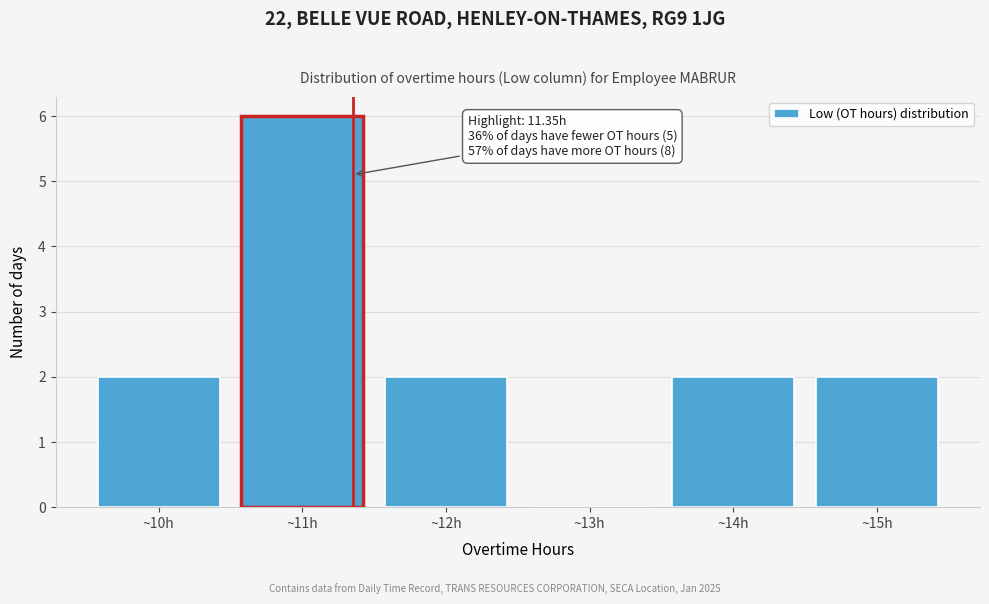

Which range on the x-axis has the tallest bar?

10.5 to 11.5